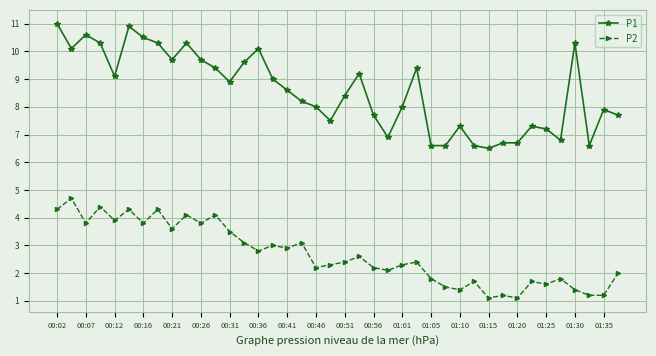

What is the difference between the second highest and minimum values in the P2 series?

3.3